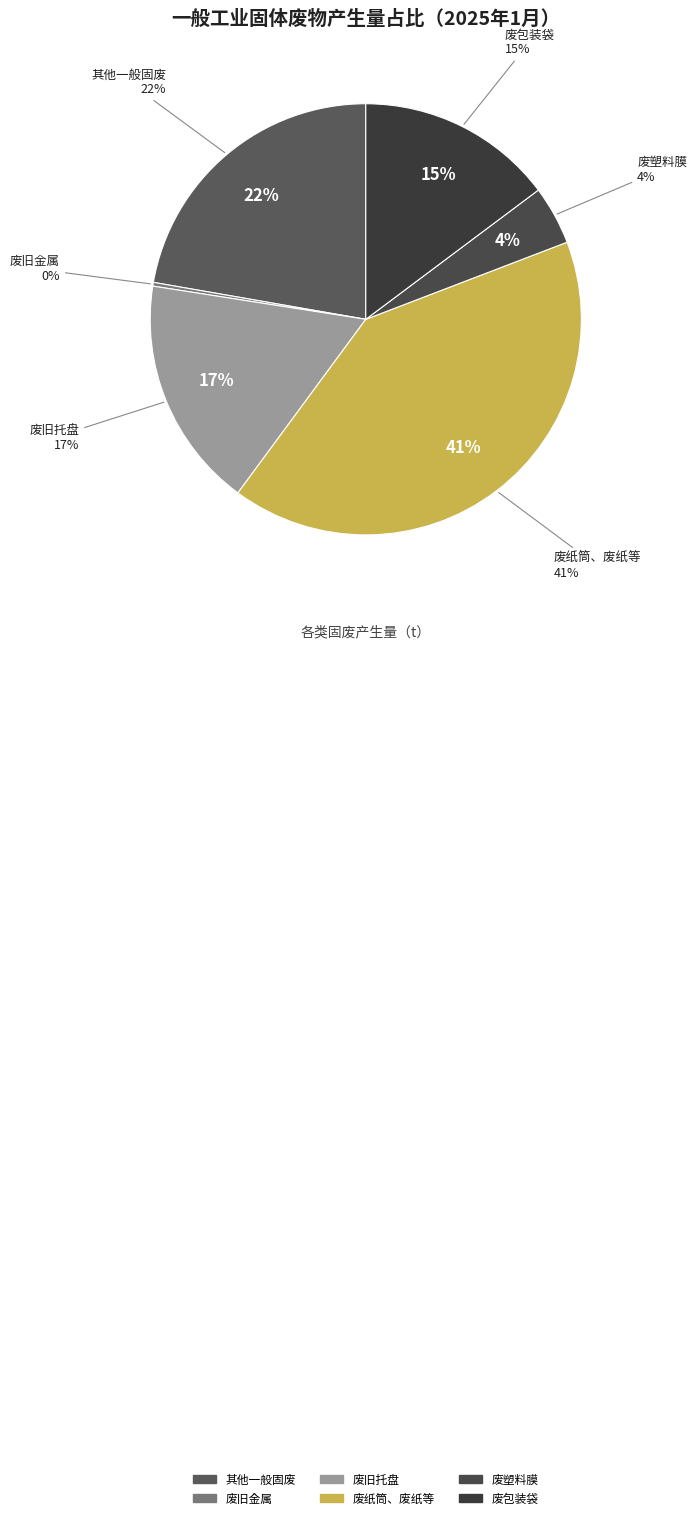

Combined, do 废纸筒、废纸等 and 废旧金属 account for over 50%?

No